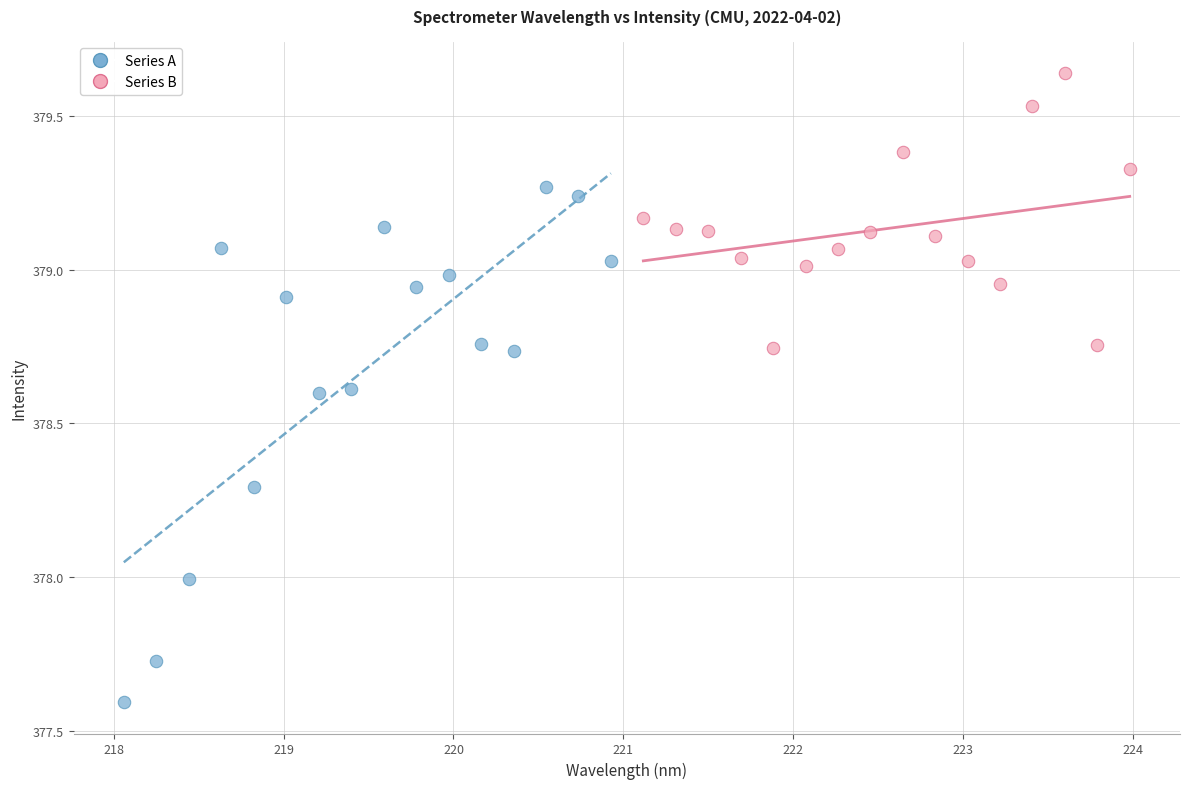

Which series contains the highest Y value?

Series B